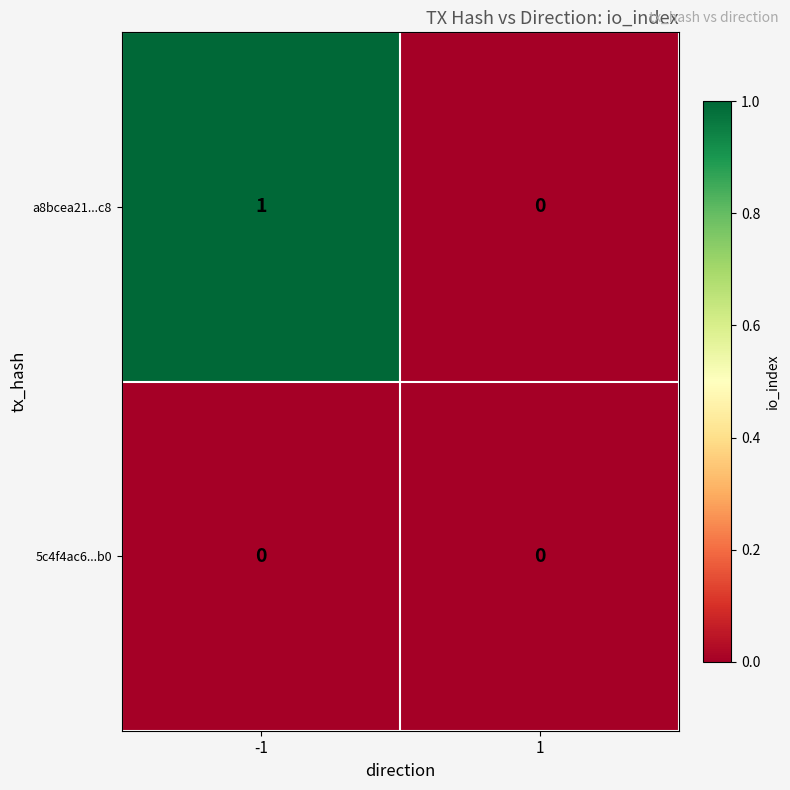

Reading right to left, what are all the values shown in this chart?

a8bcea21...c8: 1=0	-1=1
5c4f4ac6...b0: 1=0	-1=0